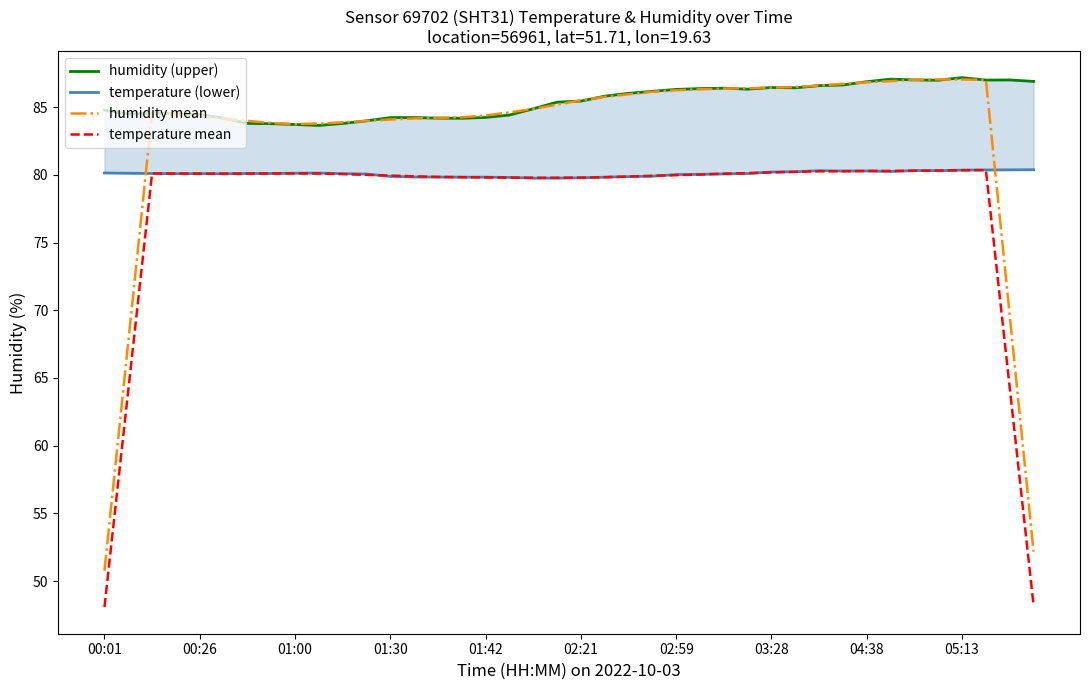

The value of temperature mean at 33 is 80.3. True or false?

True